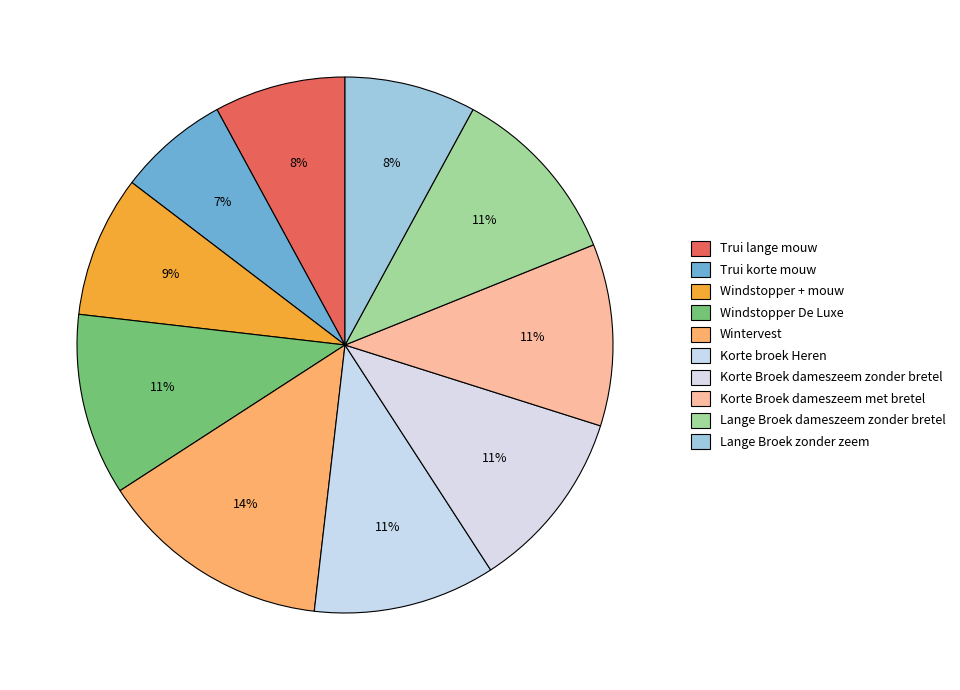

What is the ratio of the value at Trui lange mouw to the value at Windstopper De Luxe?

0.7